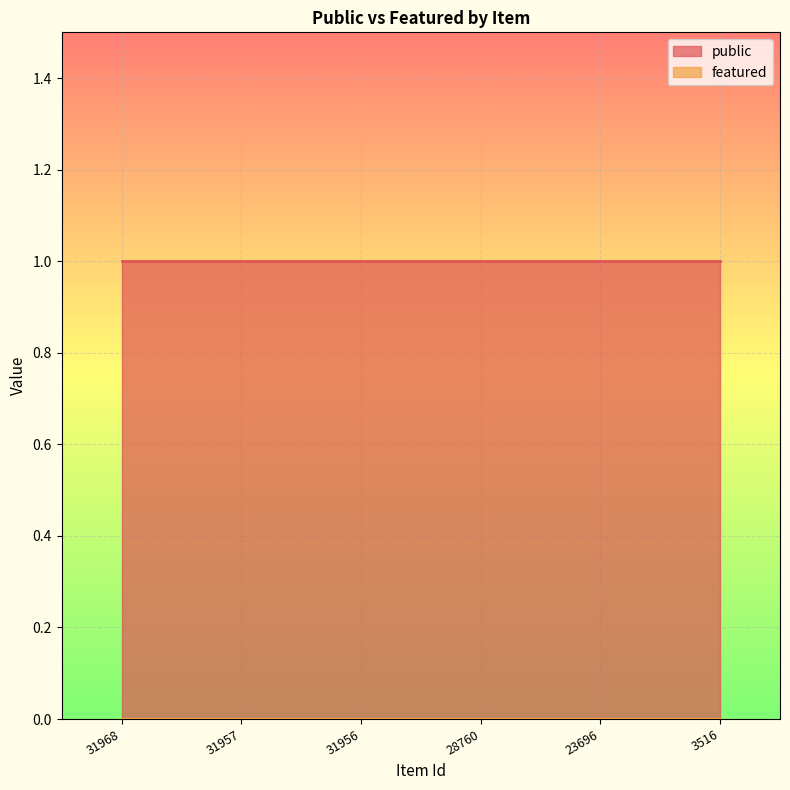

Is it true that public equals 0 at 3516?

False